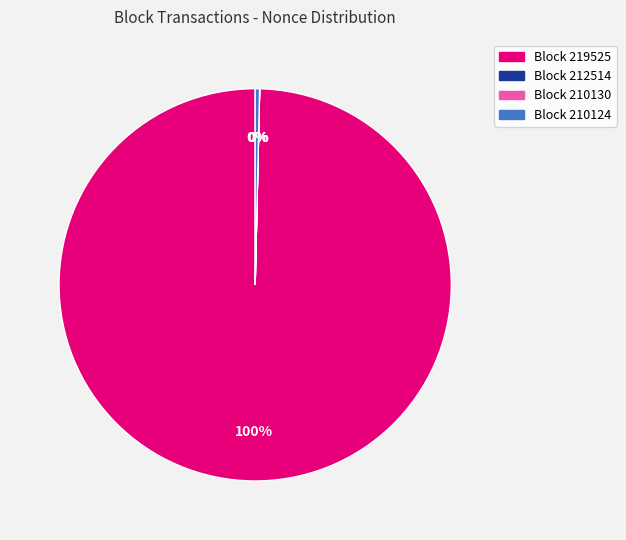

Is there a majority slice in this chart?

Yes